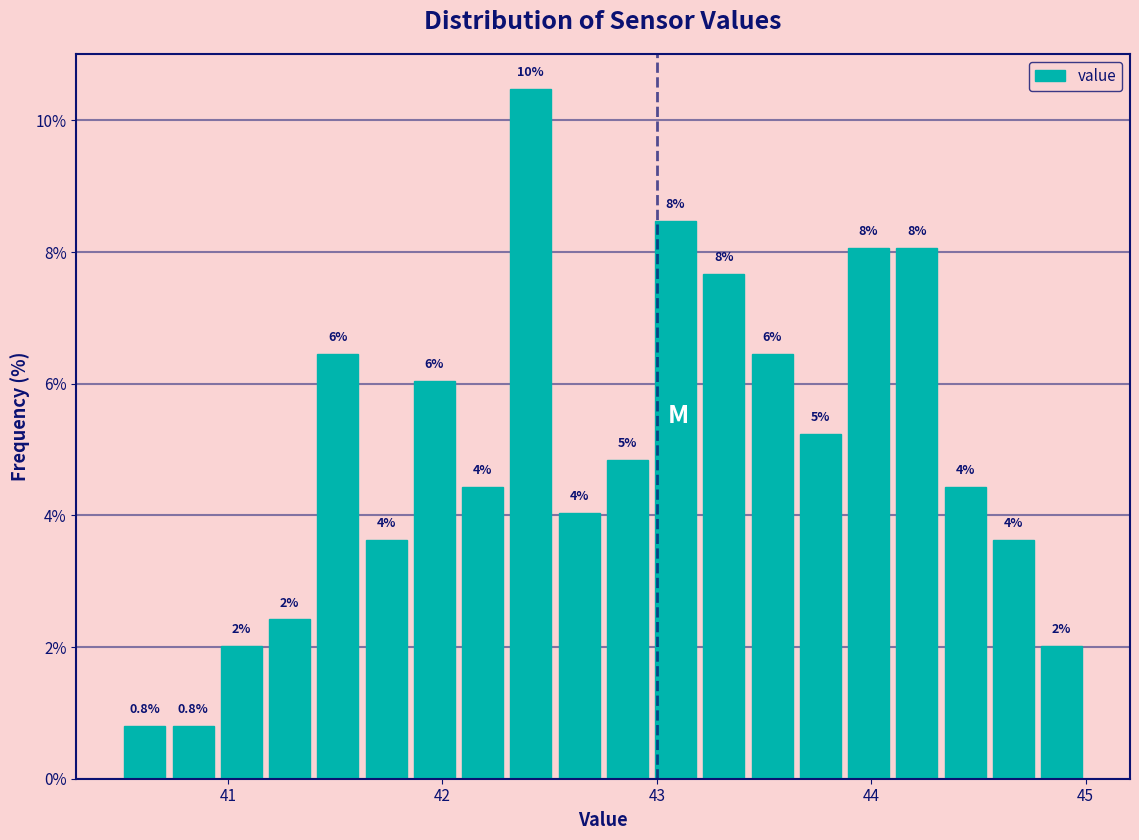

Around what value on the x-axis is the tallest bar? Give the approximate position of its centre, as read against the axis.

42.4